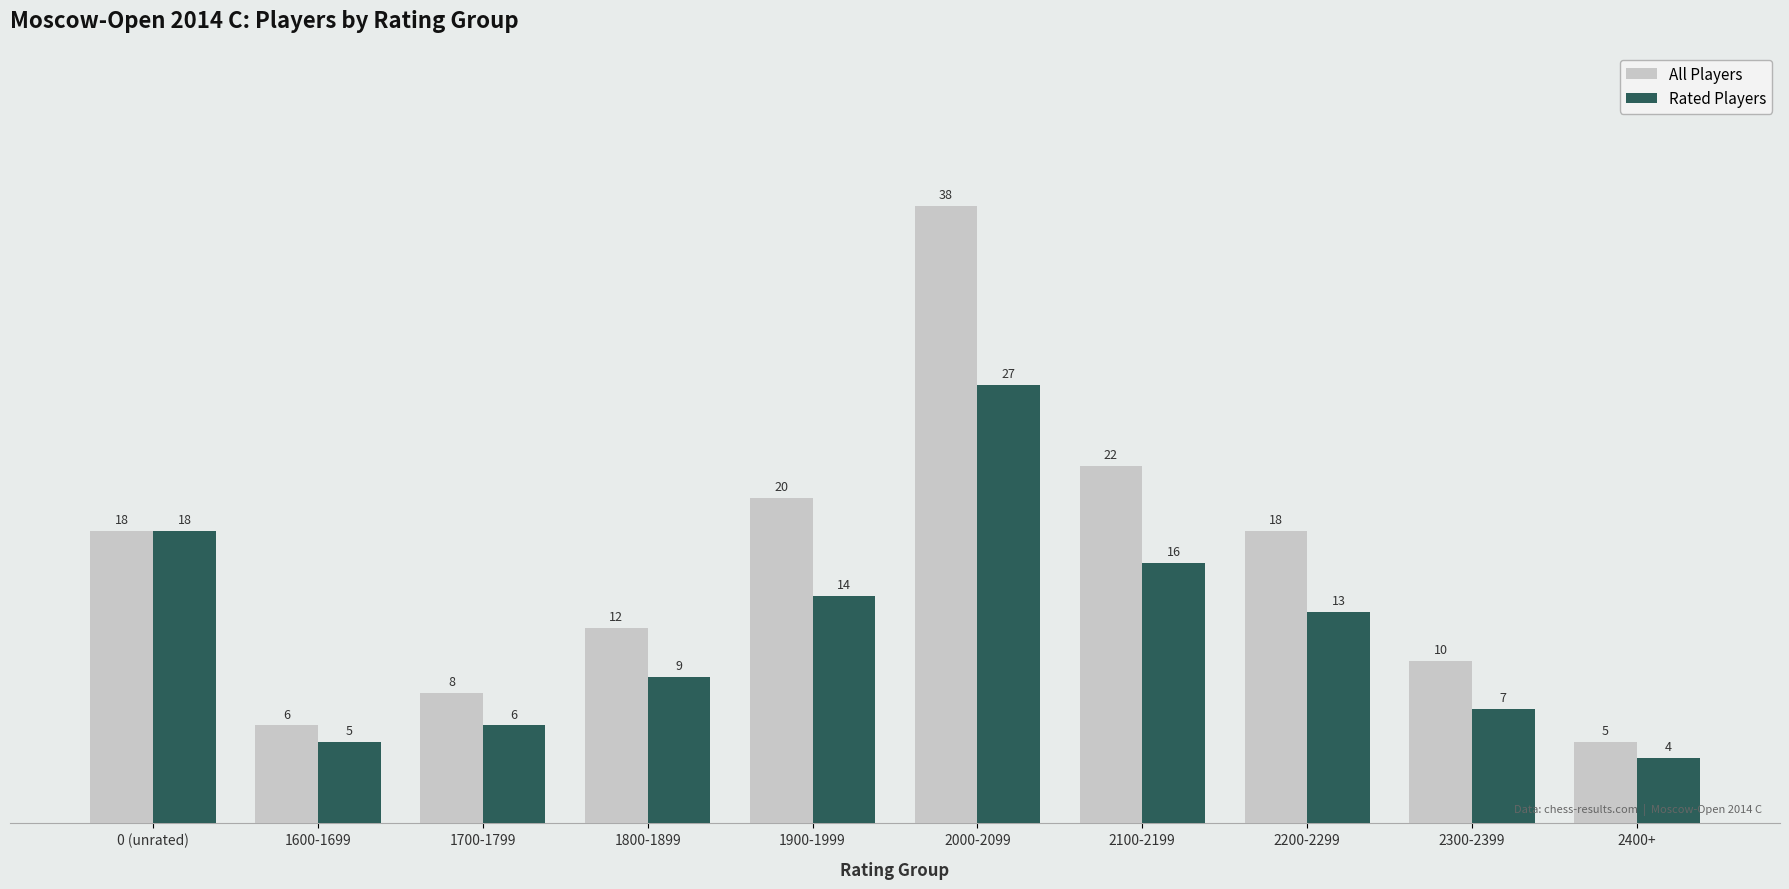

Count the number of data series in this chart.

2